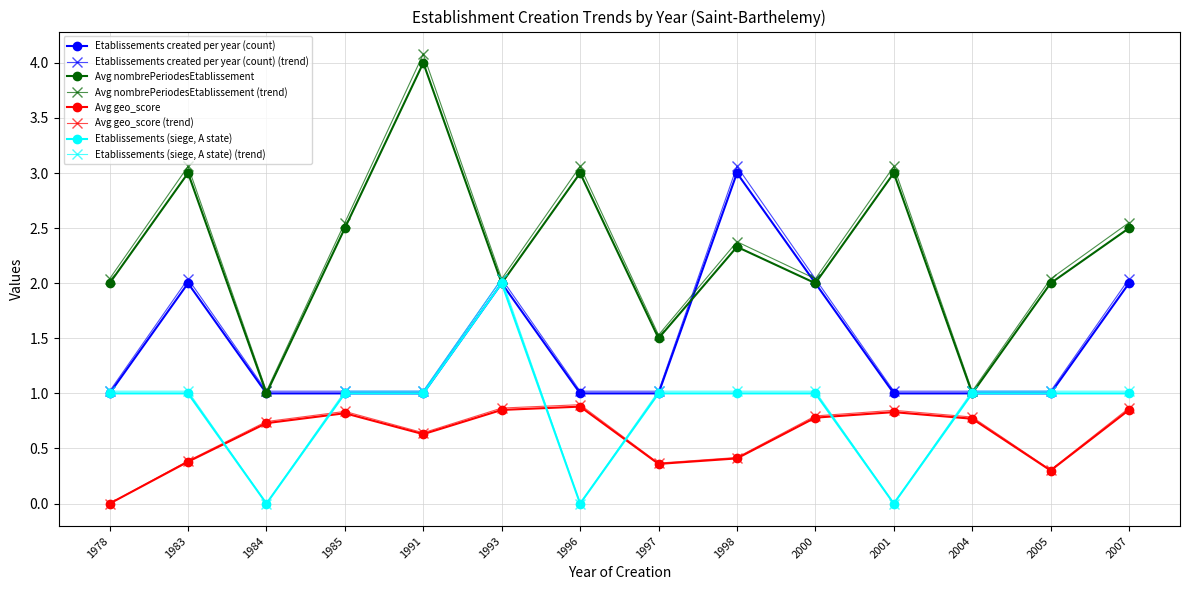

What is the spread (max minus min) of values at 2000?

1.3